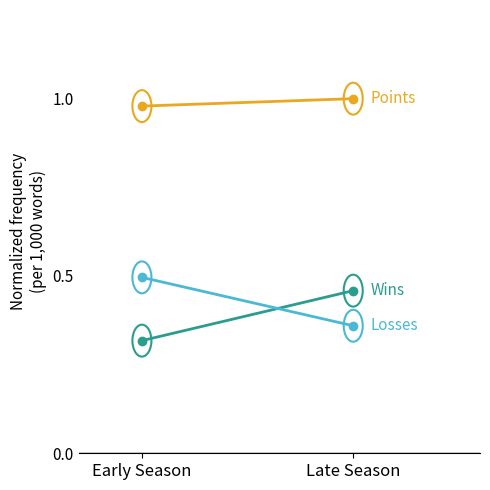

What is the spread (max minus min) of values at Late Season?

0.6